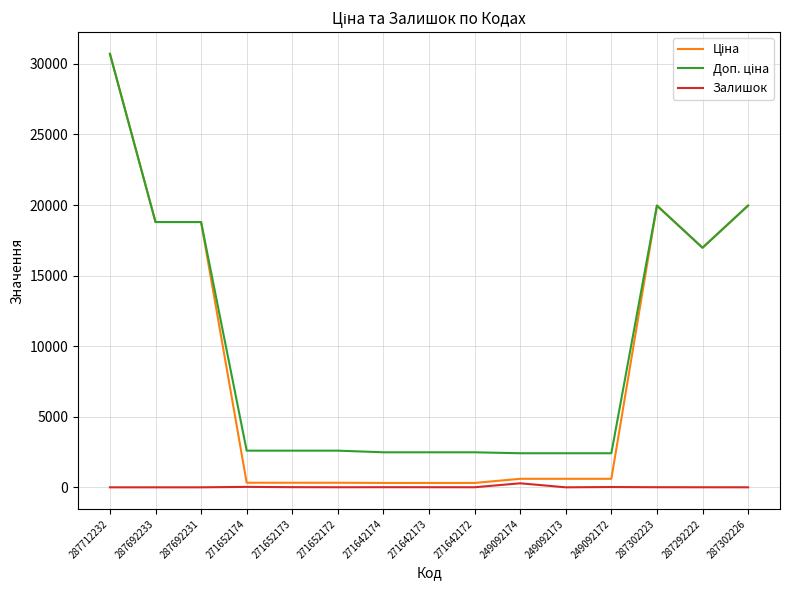

What is the spread (max minus min) of values at 287712232?

30717.1